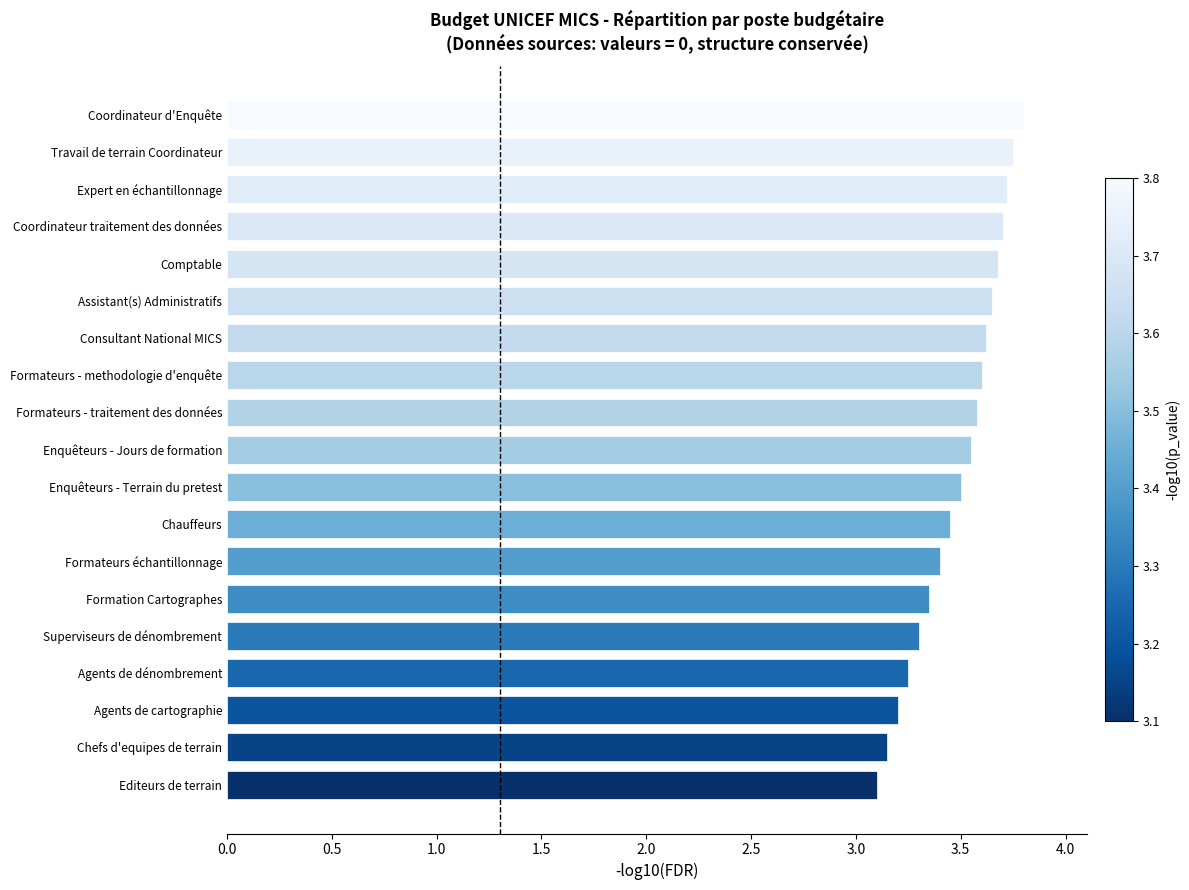

What is the ratio of the value at Superviseurs de dénombrement to the value at Formation Cartographes?

1.0